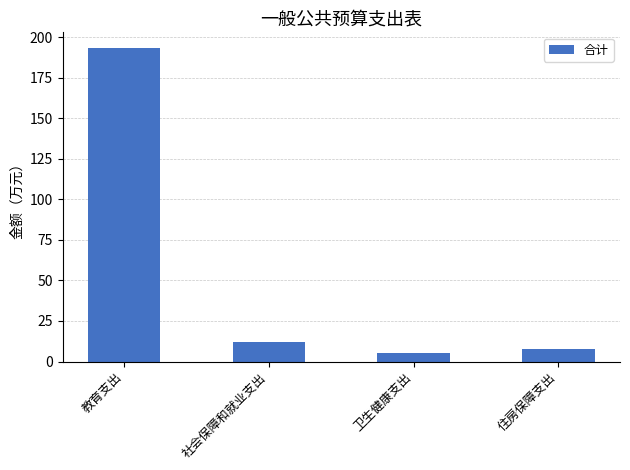

What is the value of the 3rd bar from the left?

5.2